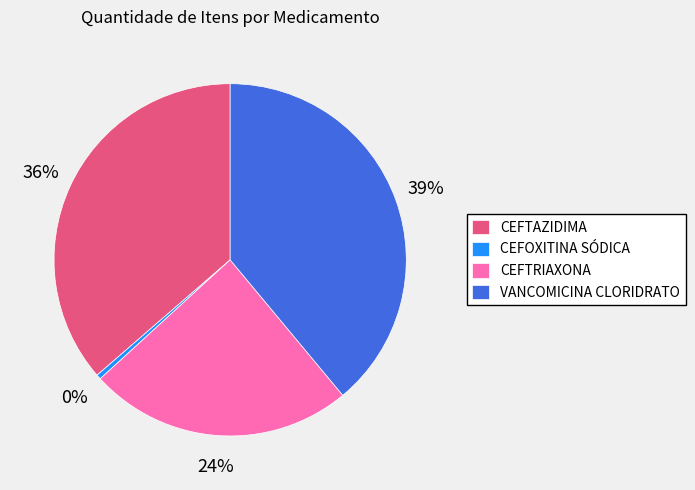

The VANCOMICINA CLORIDRATO slice represents 26% of the pie. True or false?

False